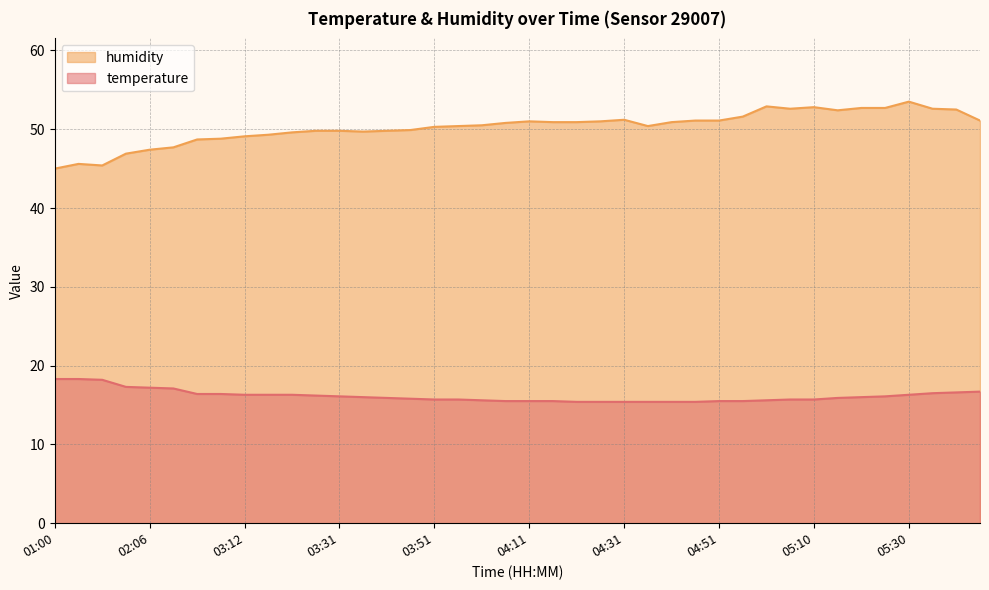

What is the approximate value of temperature at 03:51?

15.7